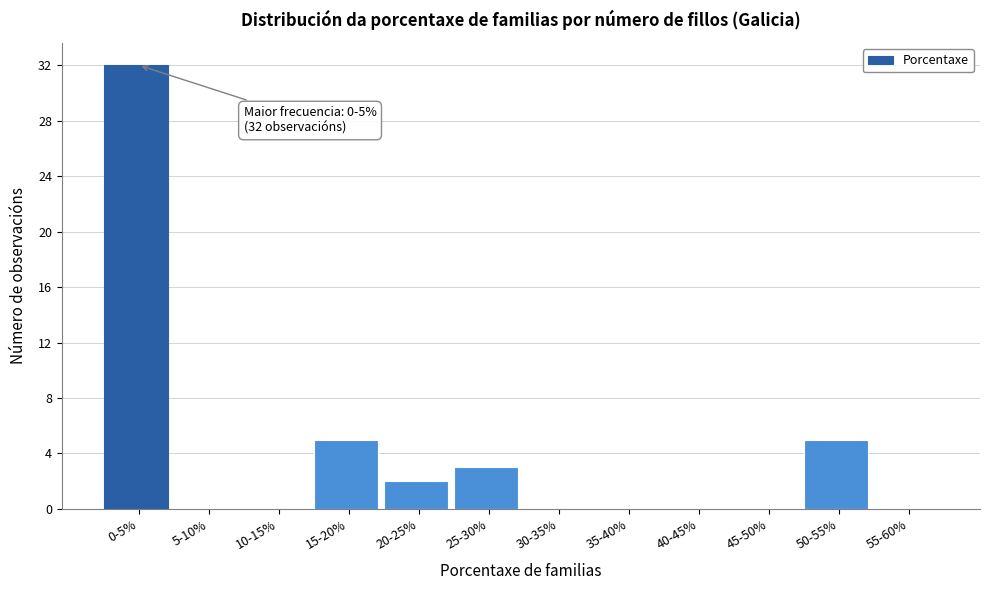

Reading left to right, list all the values displayed in this chart.

0-5%=32	5-10%=0	10-15%=0	15-20%=5	20-25%=2	25-30%=3	30-35%=0	35-40%=0	40-45%=0	45-50%=0	50-55%=5	55-60%=0